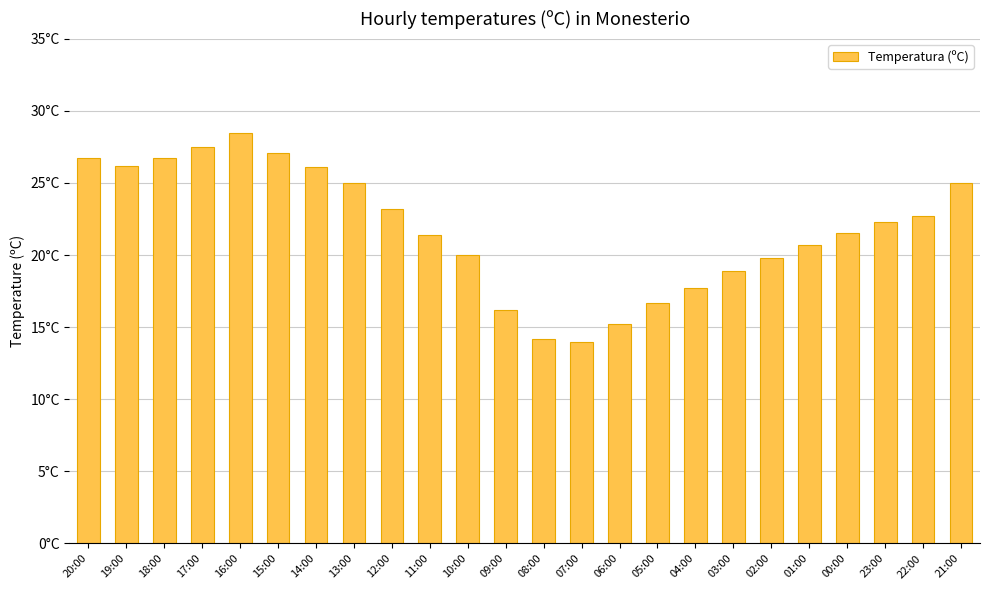

What is the sum of all values?

523.3